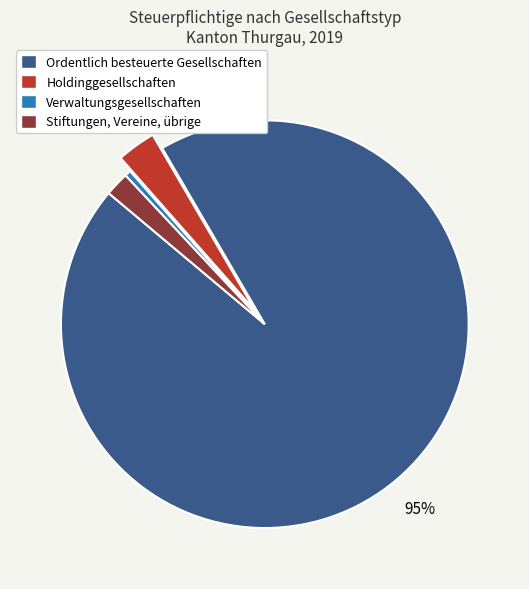

Between Holdinggesellschaften and Verwaltungsgesellschaften, which is larger?

Holdinggesellschaften